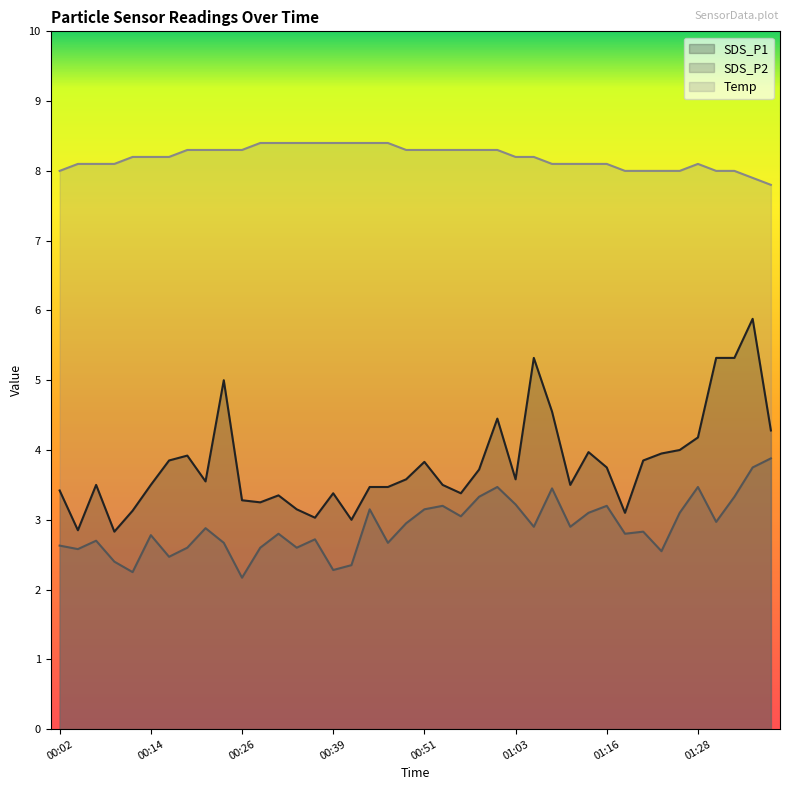

At which category does SDS_P1 reach its first local valley?

00:04